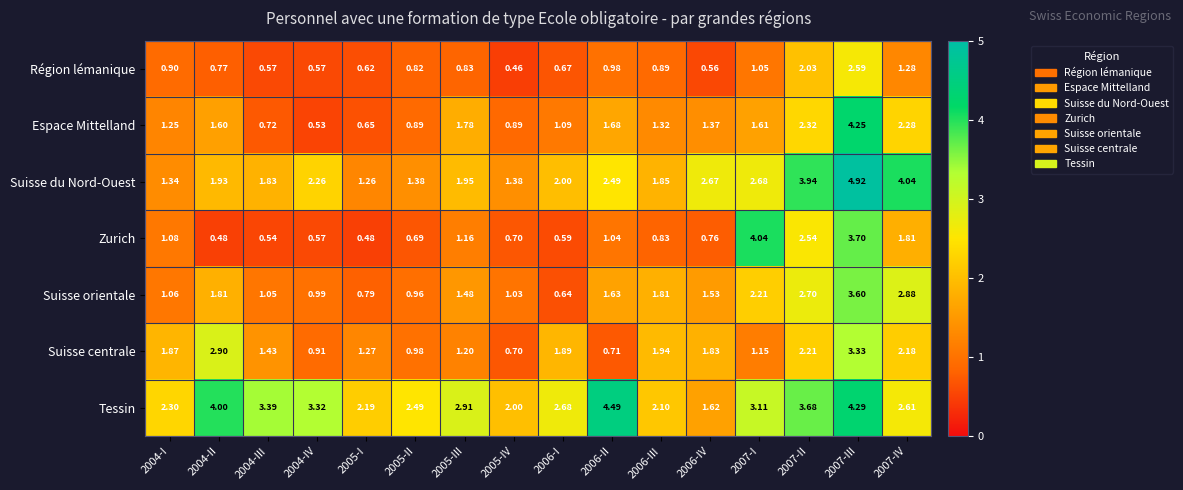

At which category is the sum across all series the highest?

2007-III